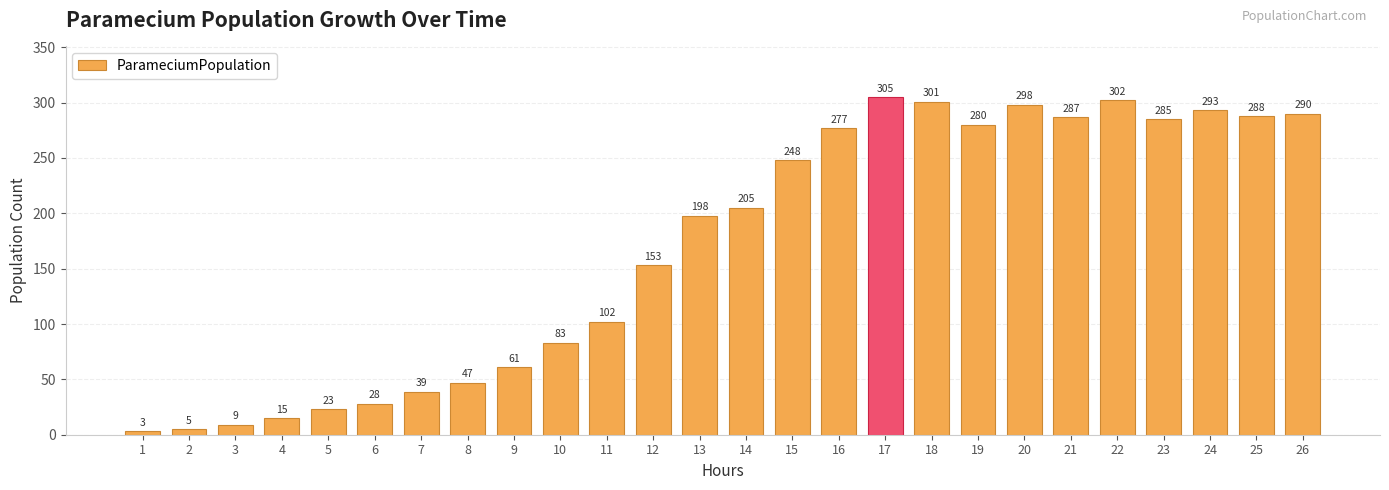

What is the value of the 1st bar from the left?

3